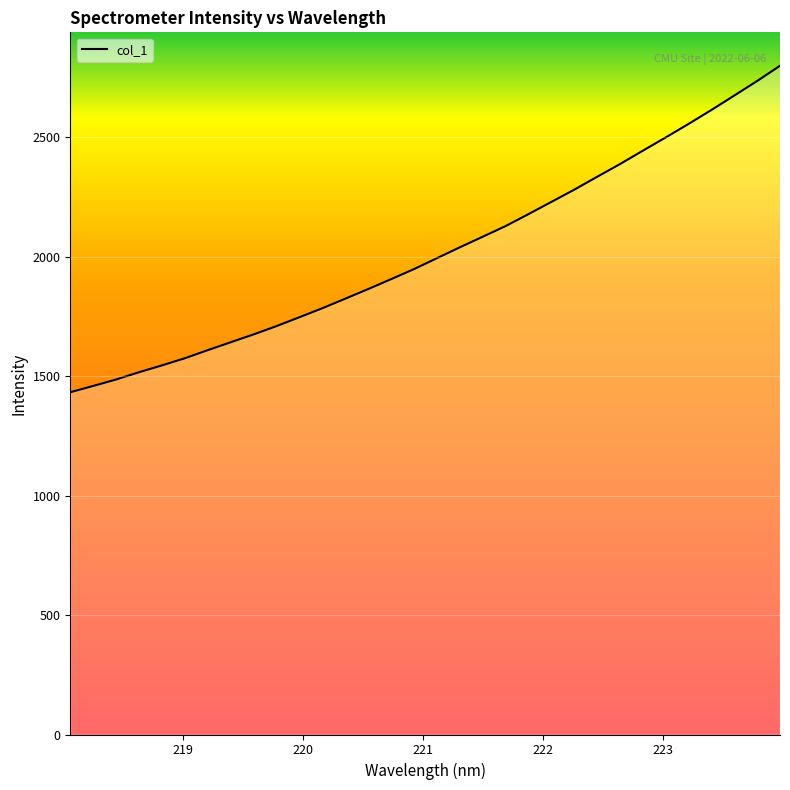

What is the difference between the maximum and minimum values?

1366.9